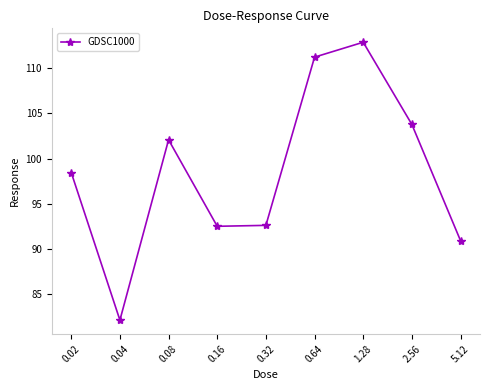

True or false: the data shows 201.2 at 1.28.

False